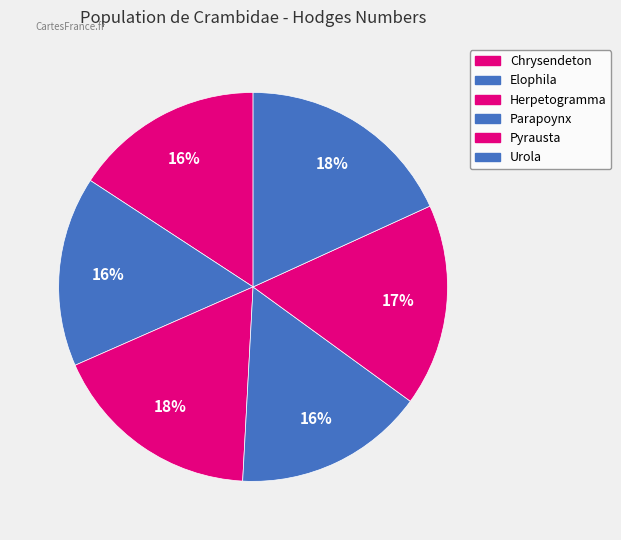

Rank the categories by value from highest to lowest.

Urola, Herpetogramma, Pyrausta, Parapoynx, Elophila, Chrysendeton